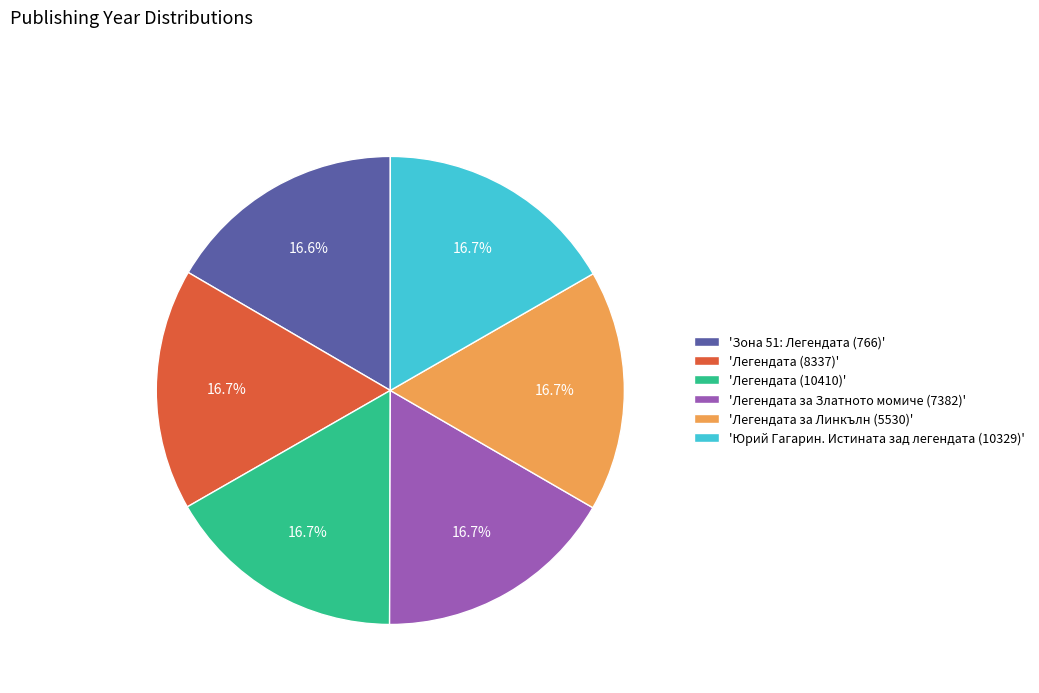

Approximately how many times larger is the value at 'Легендата (8337)' compared to 'Легендата (10410)'?

1.0